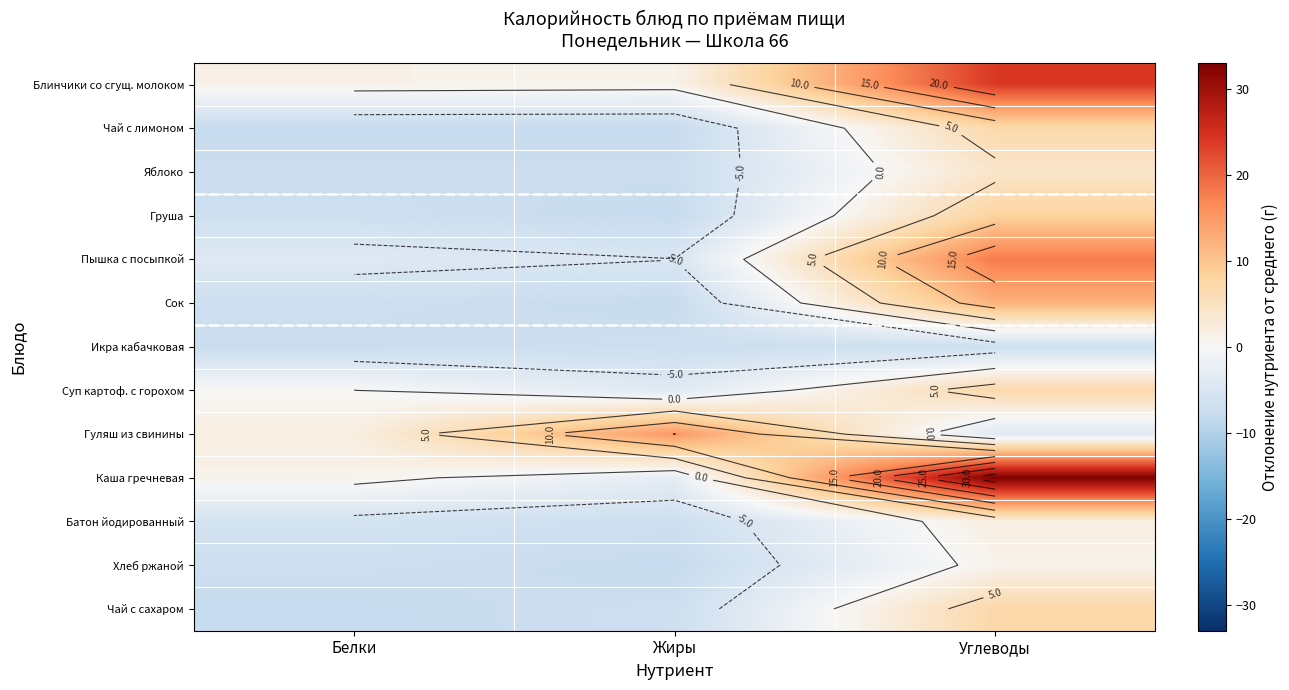

Which series has the widest spread of values?

Каша гречневая